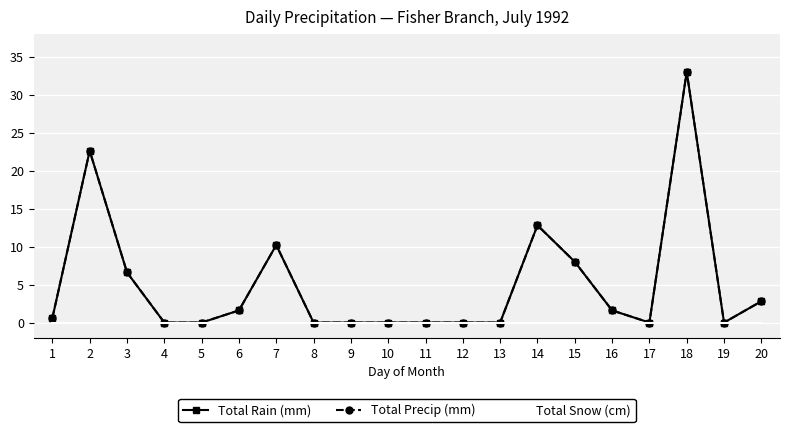

The value of Total Rain (mm) at 6 is 0.7. True or false?

False